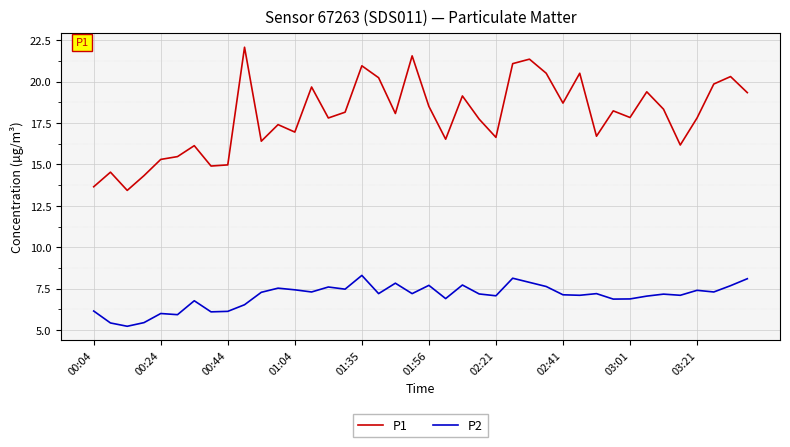

List the series in order of their peak value, lowest first.

P2, P1